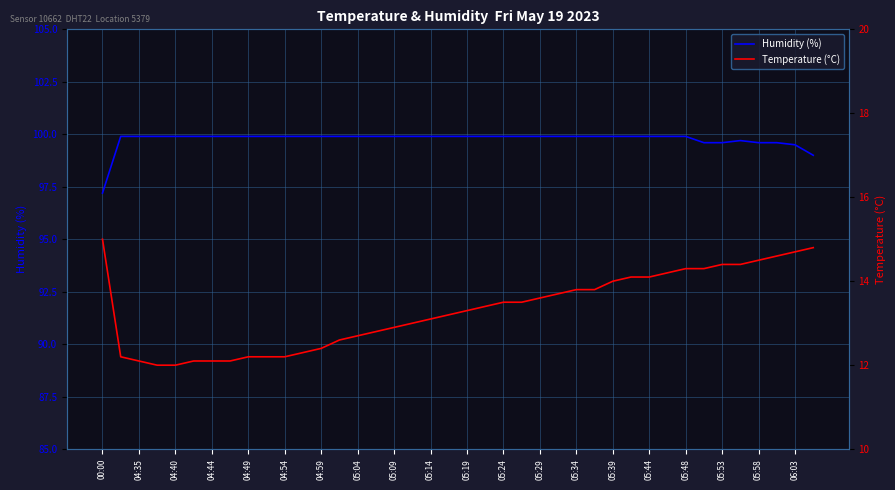

What is the smallest value displayed?

12.0